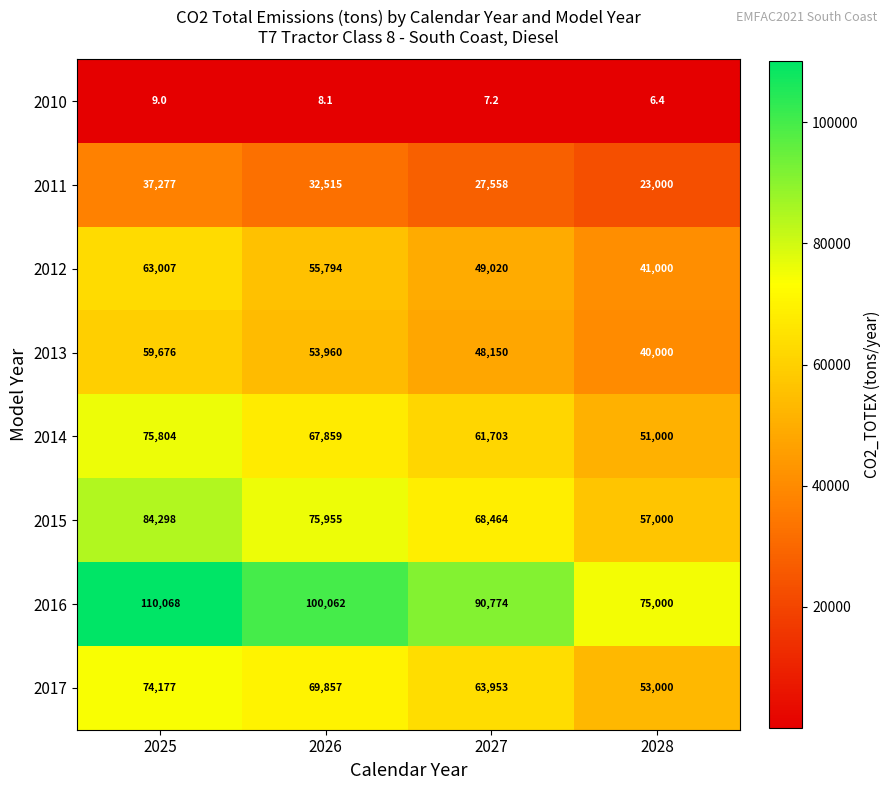

List the labels in order of 2016 value, largest first.

2025, 2026, 2027, 2028